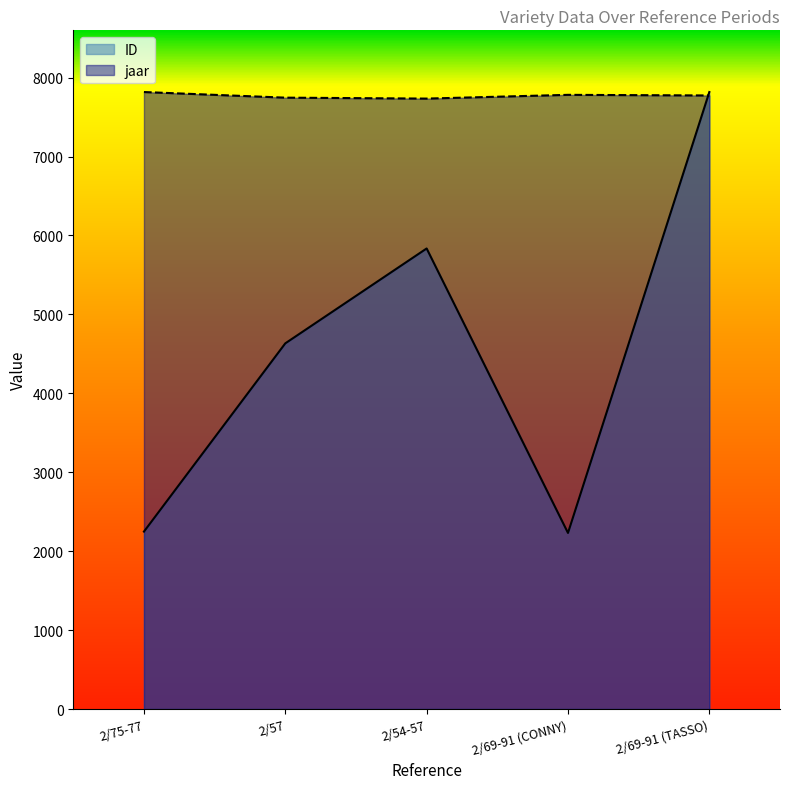

How many times do ID and jaar cross each other?

1